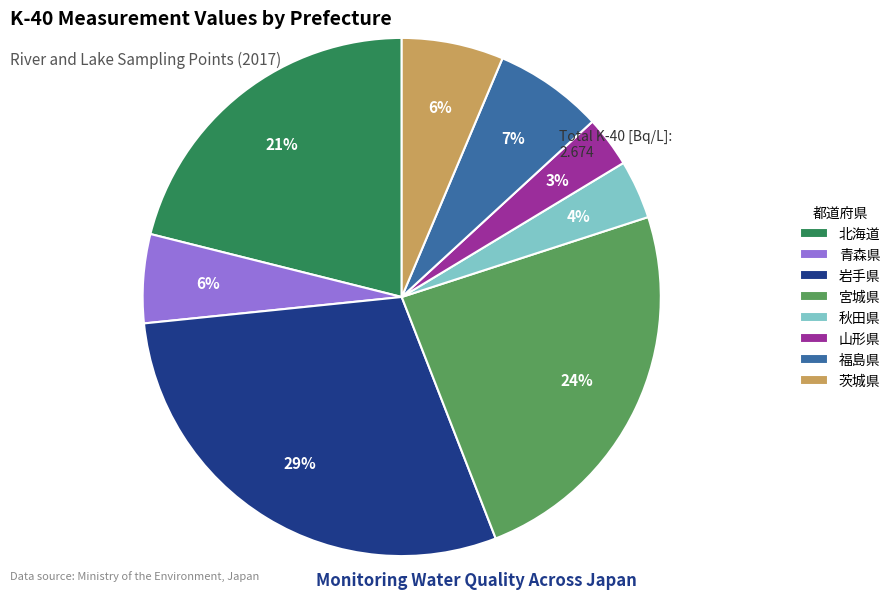

Is the sum of 北海道 and 秋田県 greater than half?

No